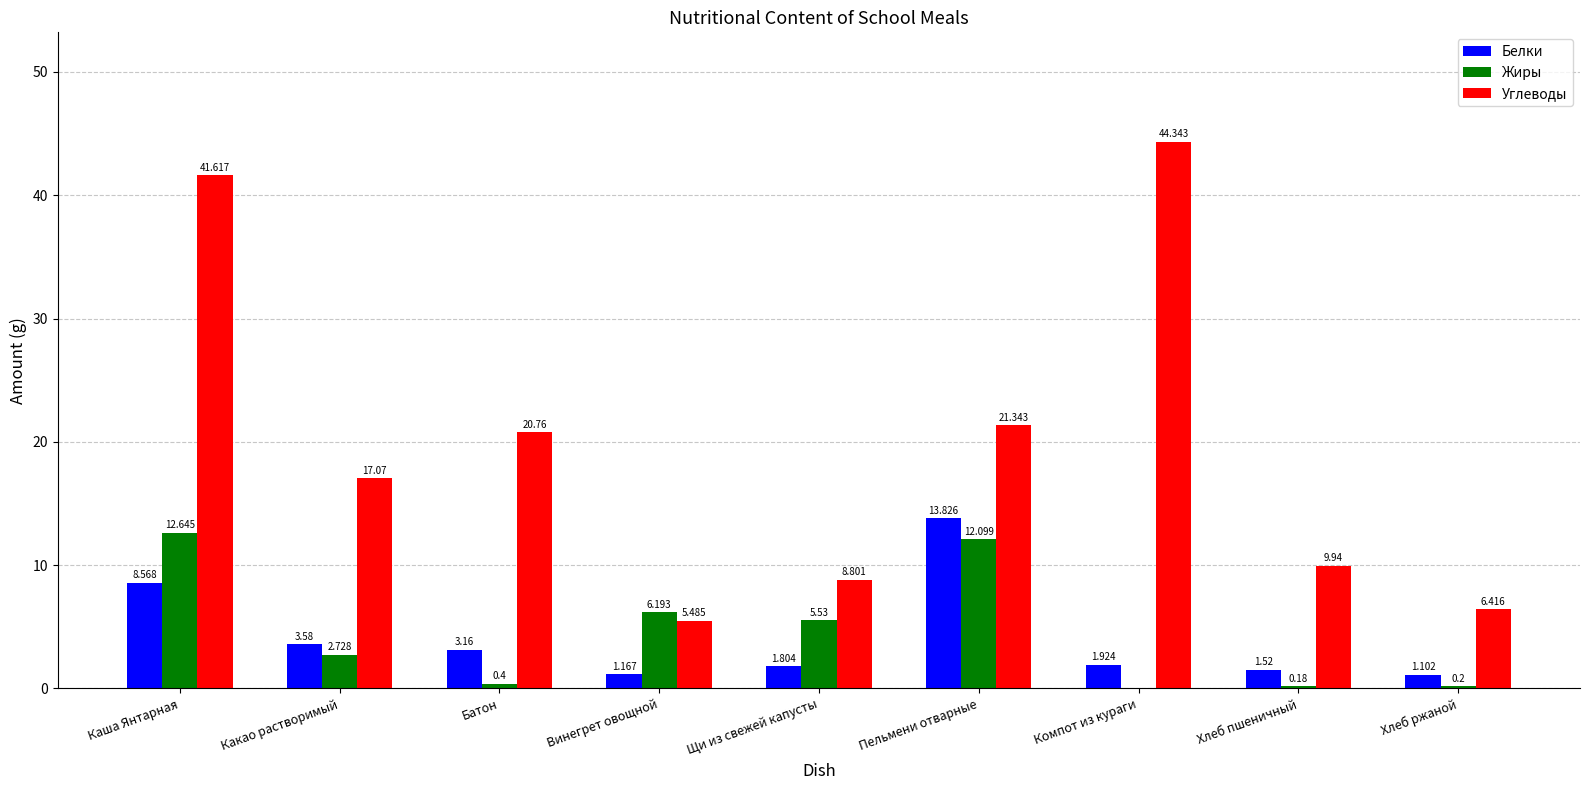

At which label does Углеводы first exceed 17?

Каша Янтарная